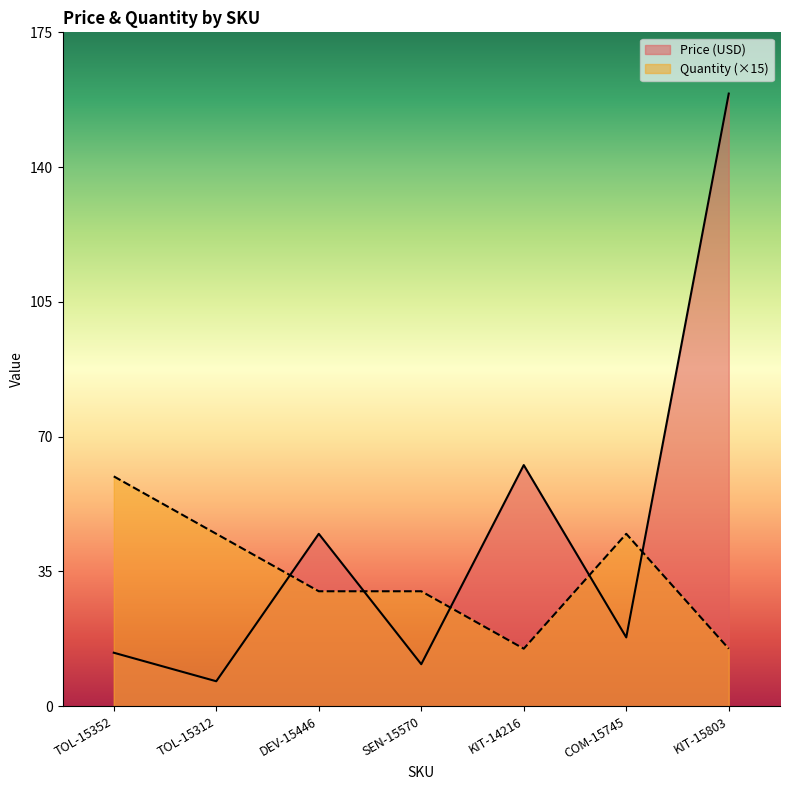

List the series in order of their peak value, highest first.

Price (USD), Quantity (×15)